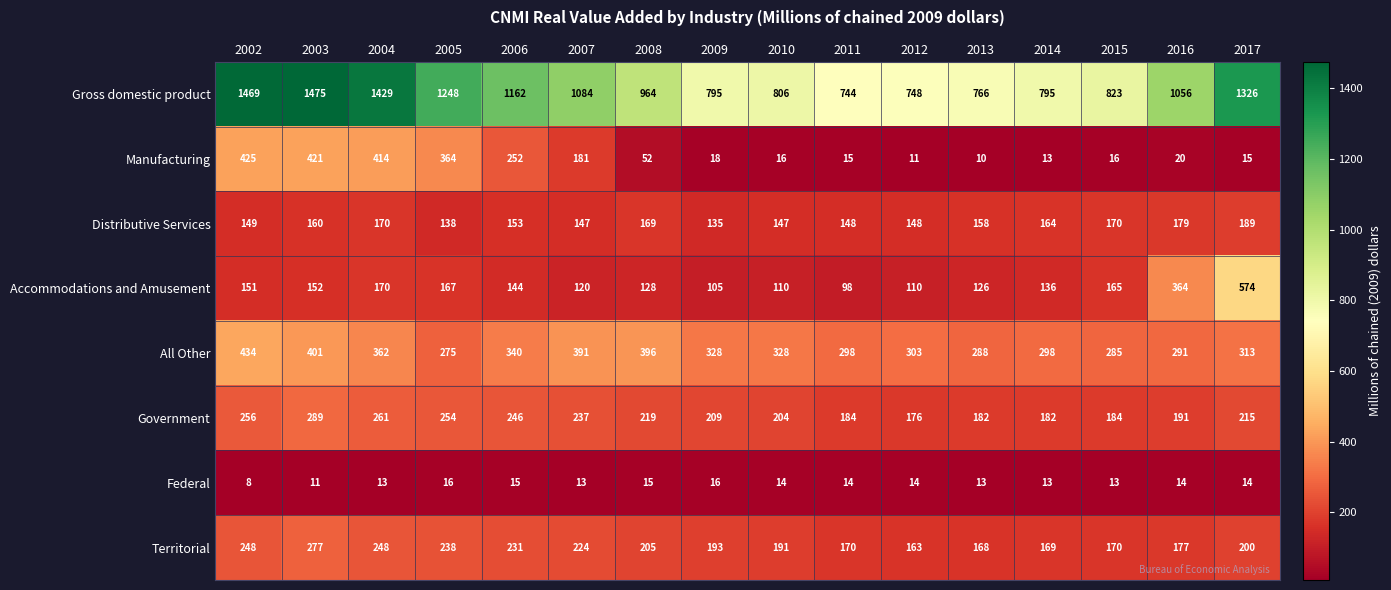

What is the difference between the Gross domestic product values at 2014 and 2003?

680